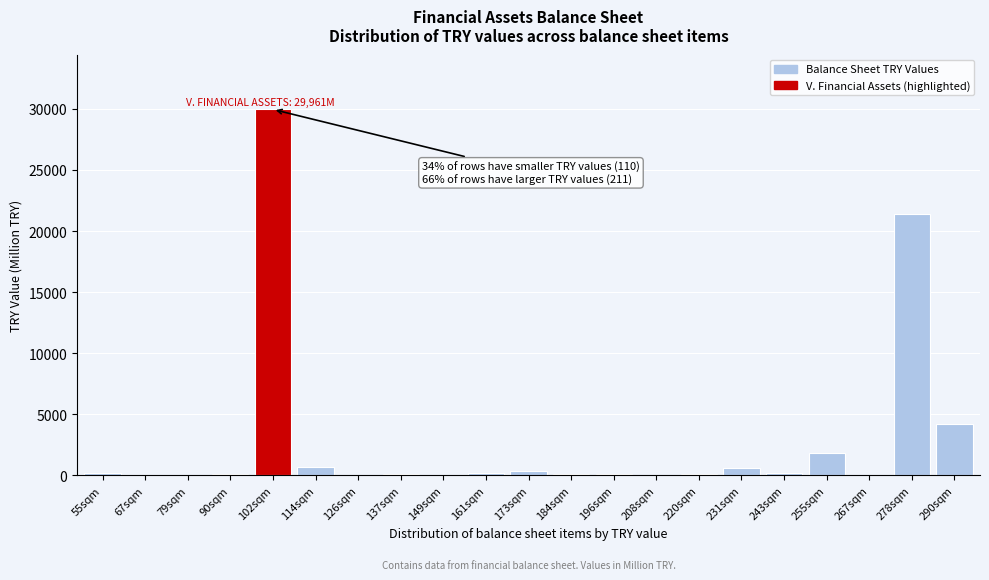

What is the maximum value shown in the chart?

29961